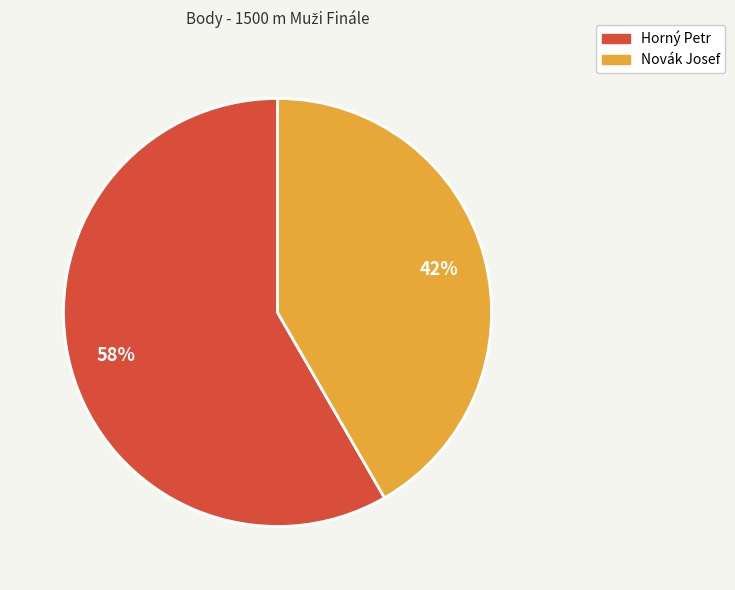

The Horný Petr slice represents 58% of the pie. True or false?

True